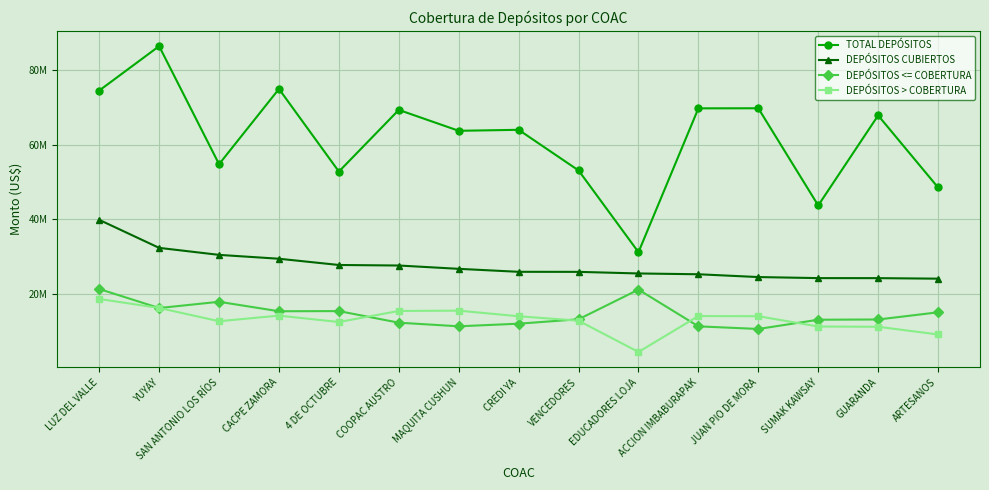

What is the difference between the maximum and minimum values in the TOTAL DEPÓSITOS series?

55289052.6